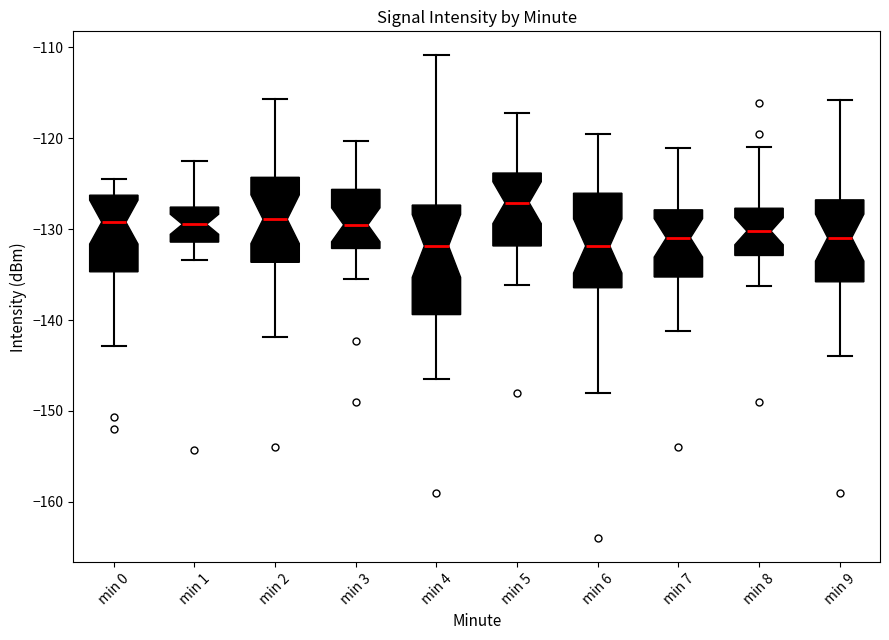

Where does the upper whisker of the box for min 6 end on the y-axis? The values are not printed on the chart, so give them approximately, as read against the axis.

-120